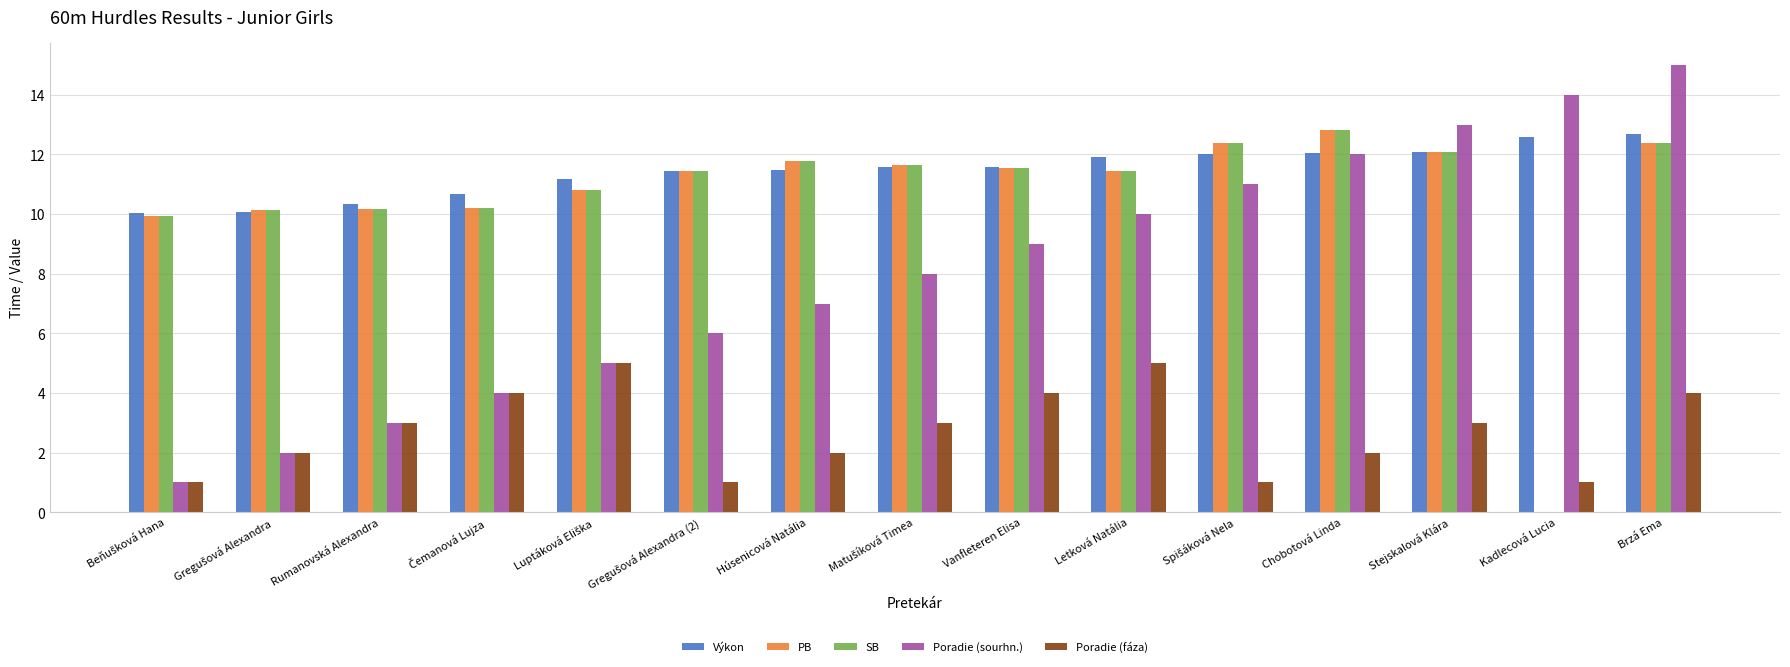

The value of PB at Húsenicová Natália is 11.8. True or false?

True